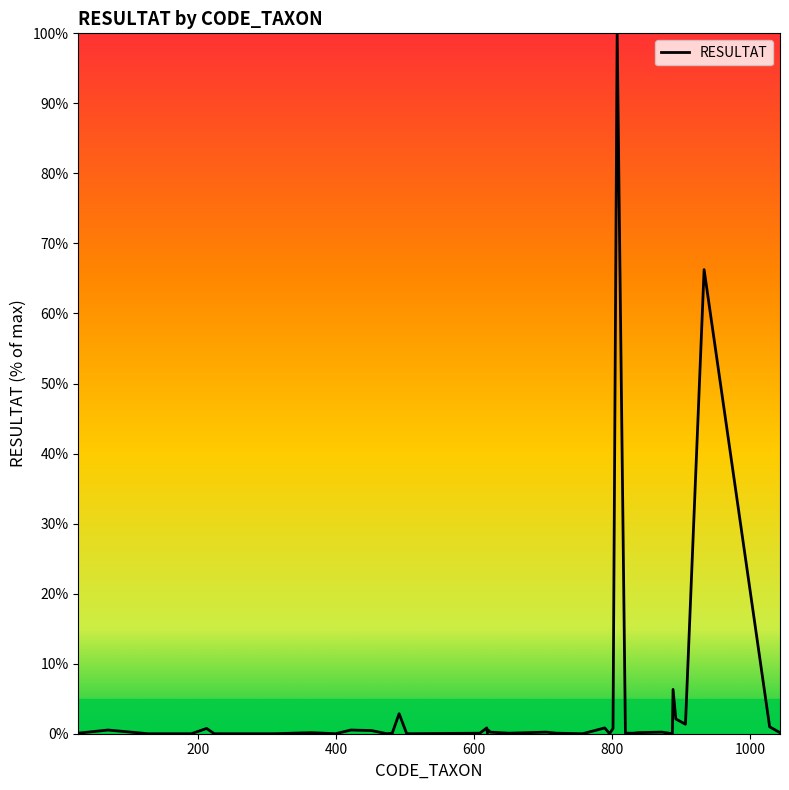

What is the difference between the maximum and minimum values?

100.0